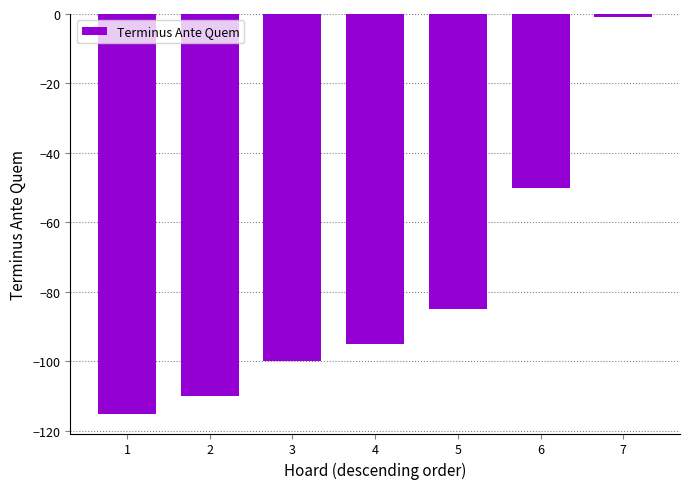

Count the number of values greater than -95.

3